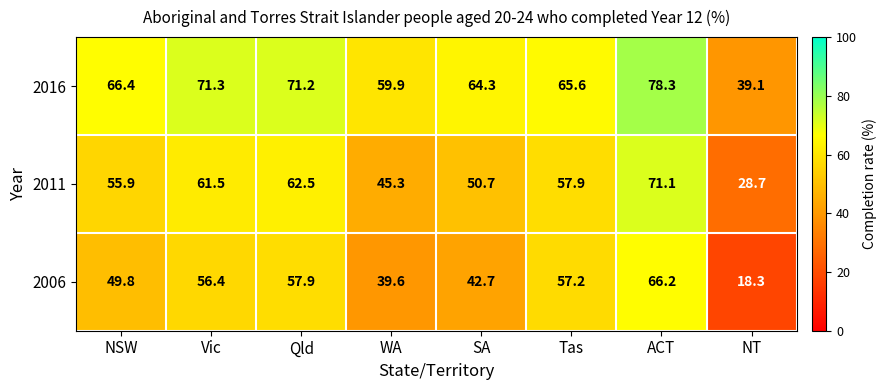

True or false: 2006 has a value of 95.4 at Vic.

False